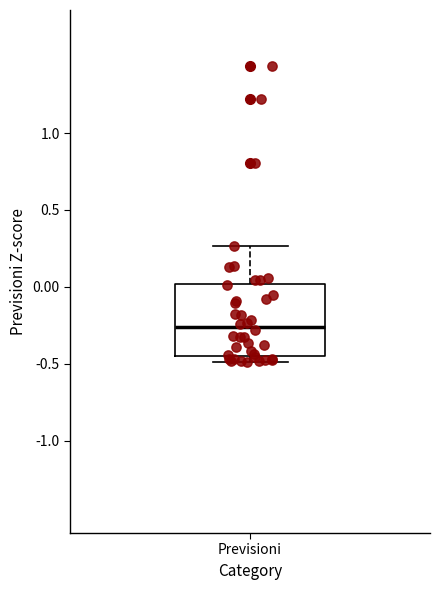

Where is the upper edge of the box for Previsioni on the y-axis? The values are not printed on the chart, so give them approximately, as read against the axis.

0.00